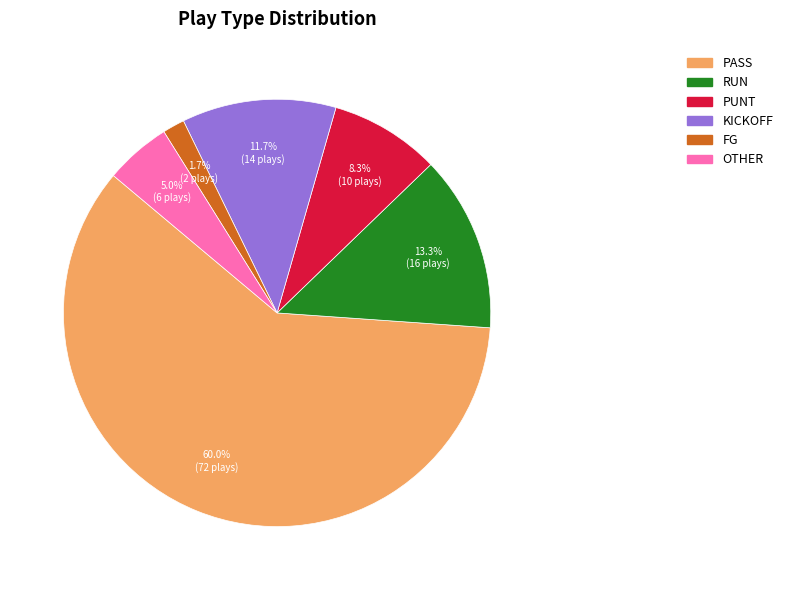

Is there a majority slice in this chart?

Yes